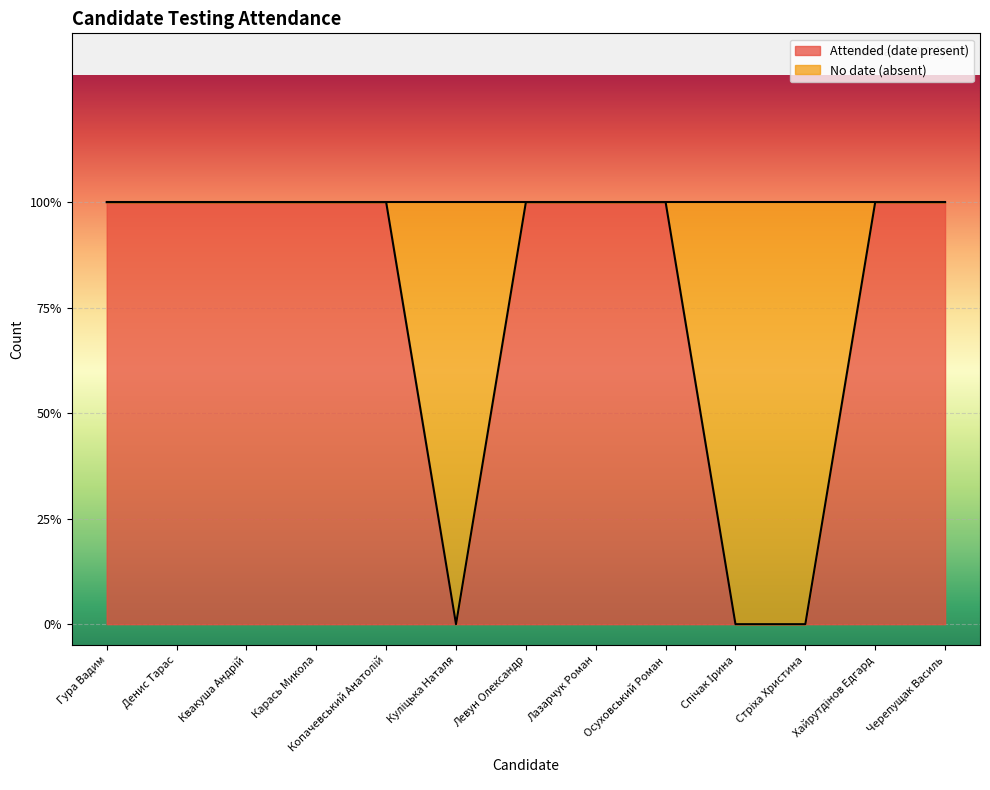

What is the average value?

1